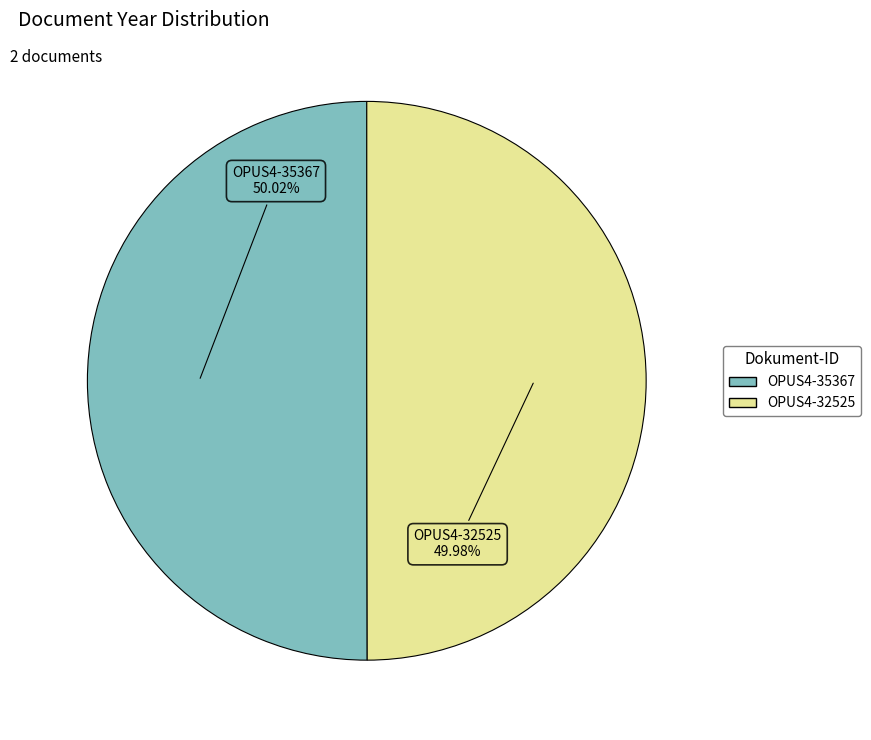

Approximately how many times larger is the value at OPUS4-35367 compared to OPUS4-32525?

1.0